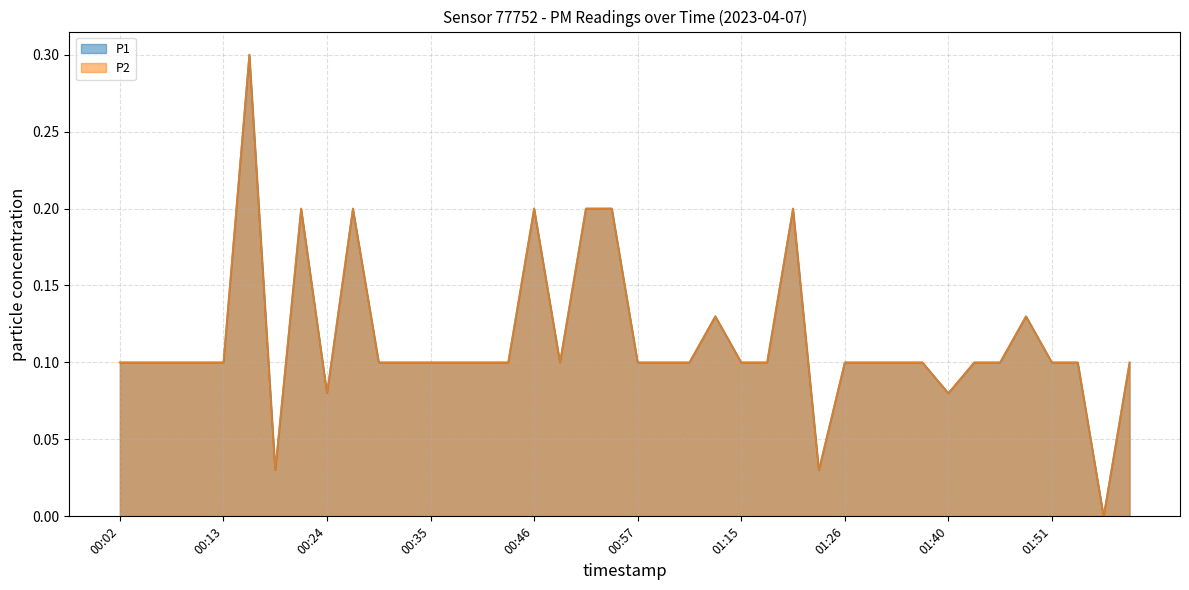

What is the sum of the P2 values at 00:18 and 00:48?

0.1